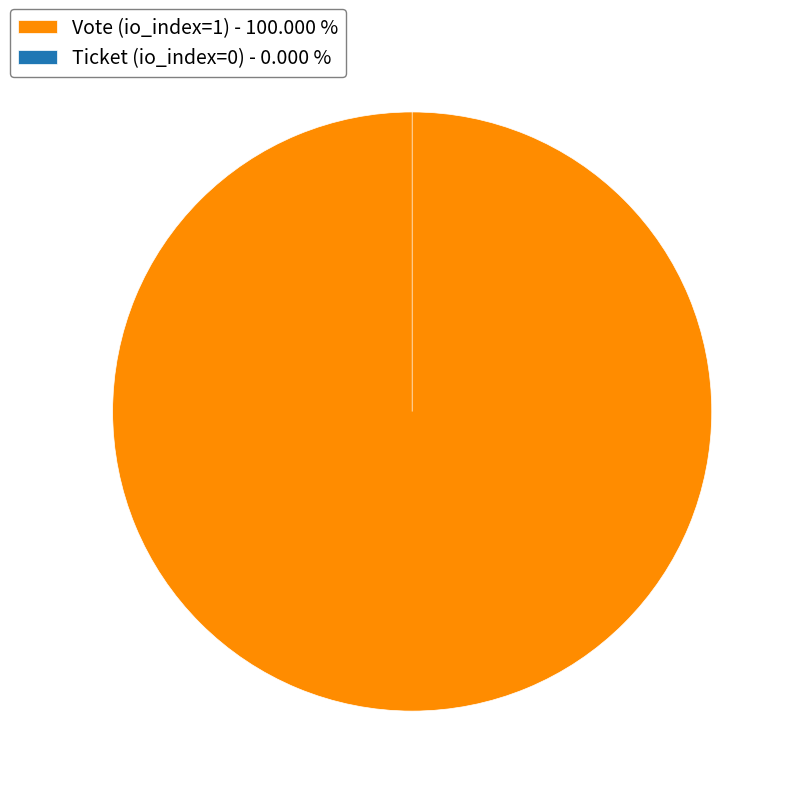

To the nearest percent, what is the average slice percentage?

50%